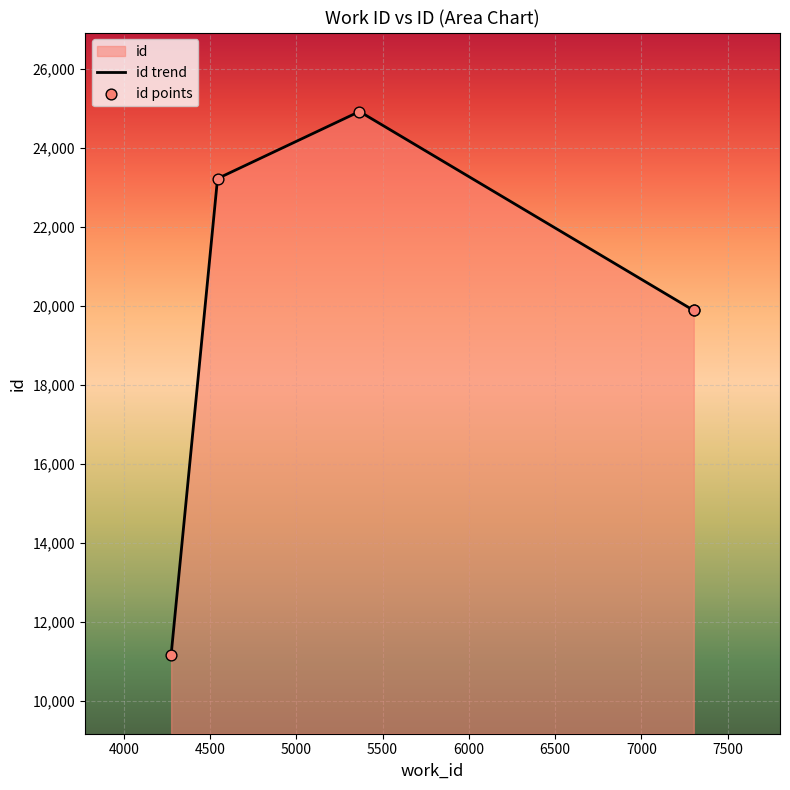

Which series reaches the maximum Y coordinate?

id trend